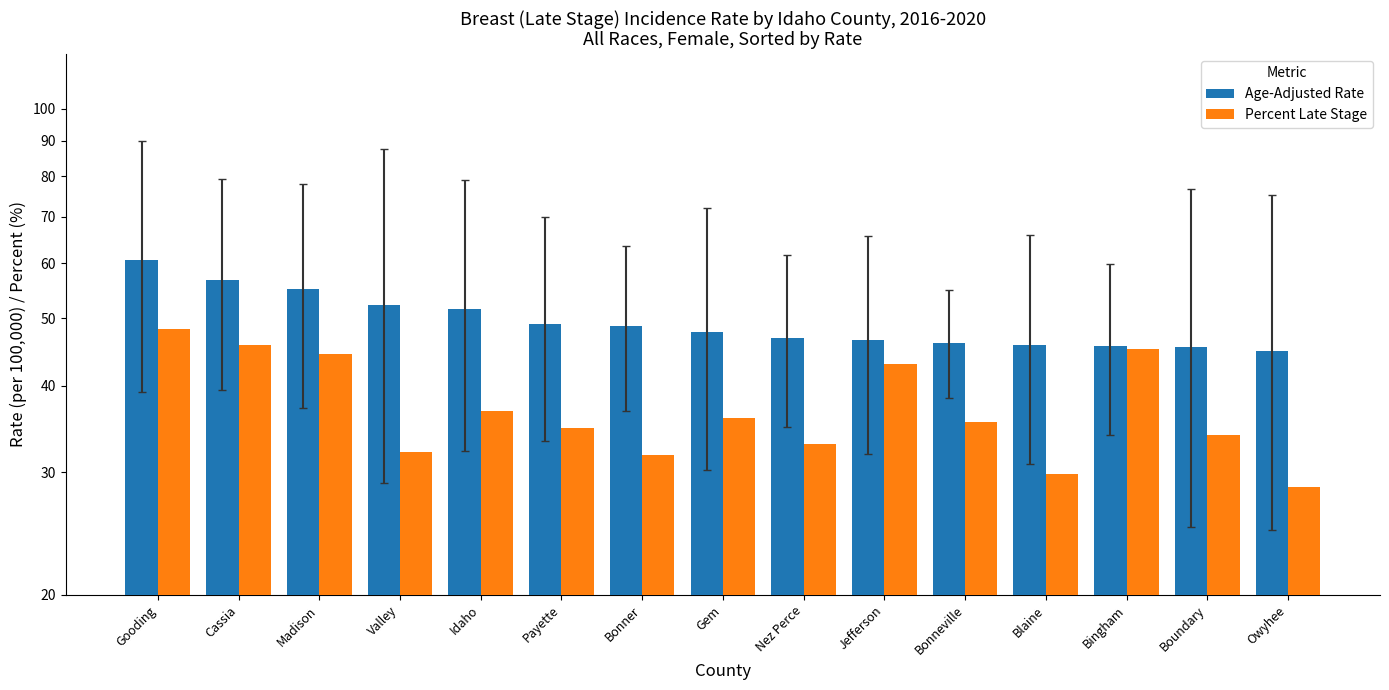

What is the label of the 8th bar from the left?

Gem